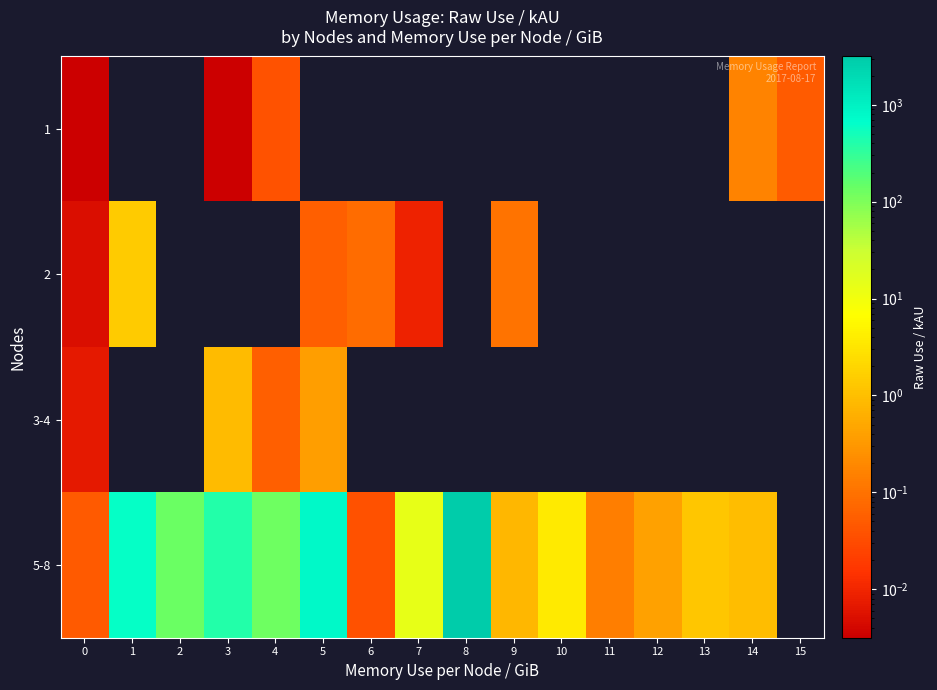

What is the difference between the highest and lowest values at 9?

0.8